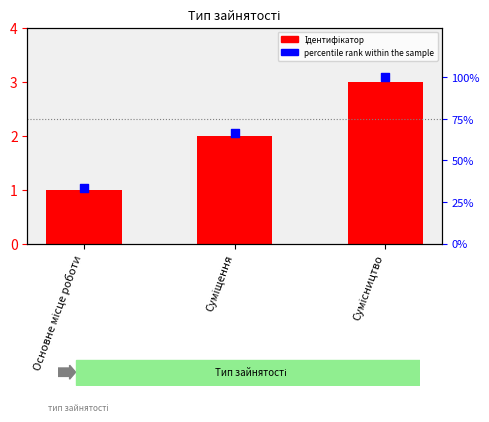

Which series has the largest Y range (max minus min)?

percentile rank within the sample